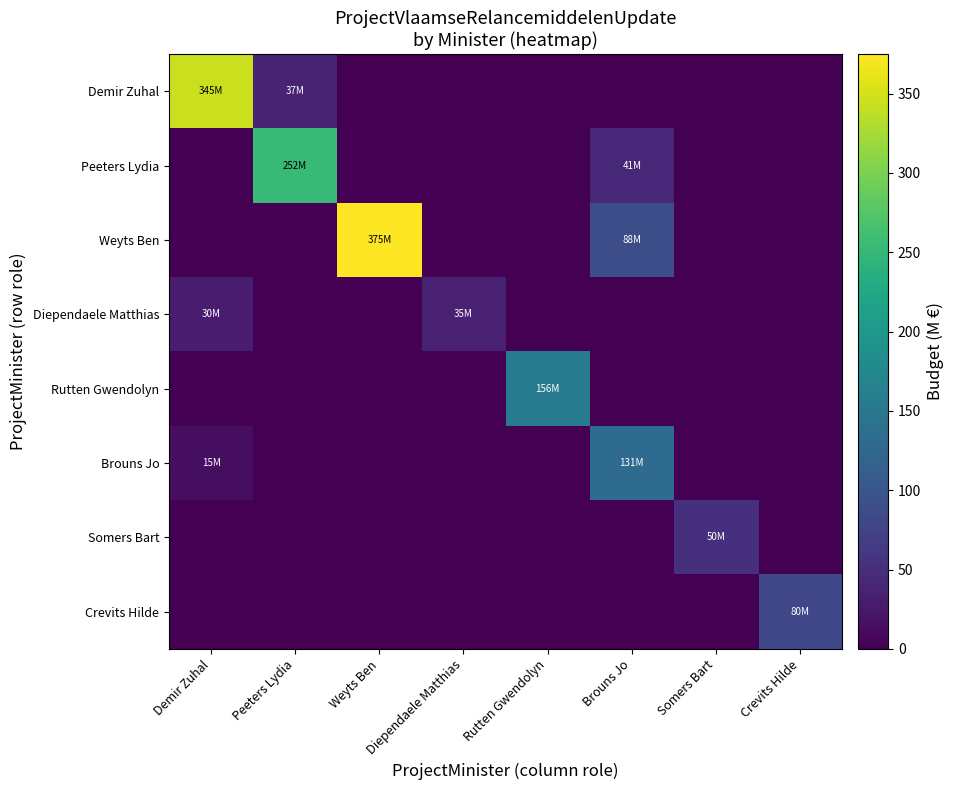

Which label corresponds to the largest value in the chart?

Weyts Ben